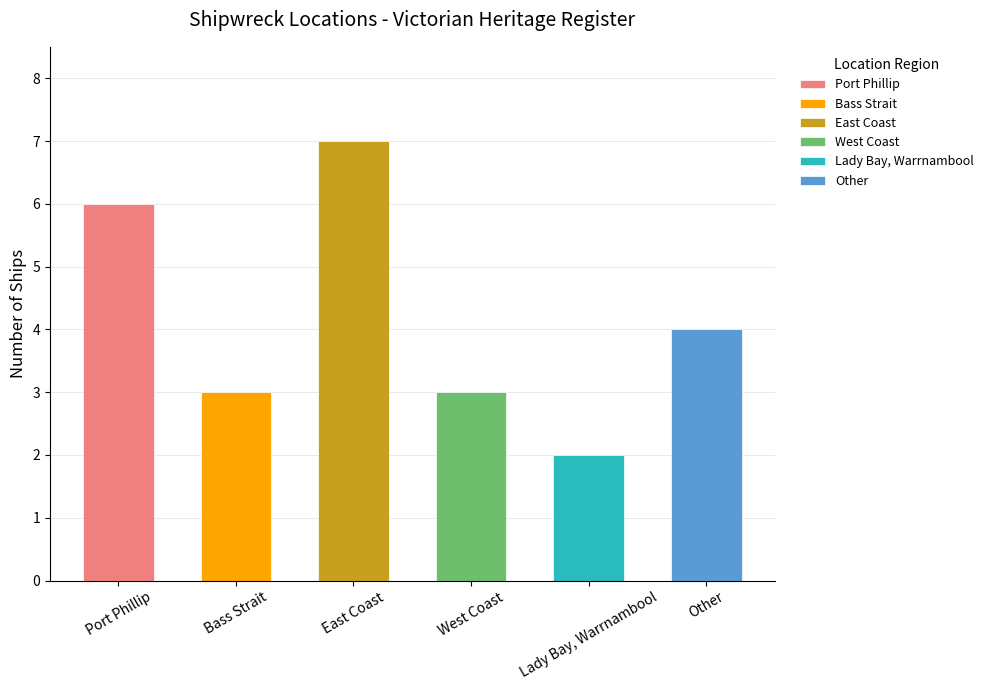

Which label corresponds to the largest value in the chart?

East Coast